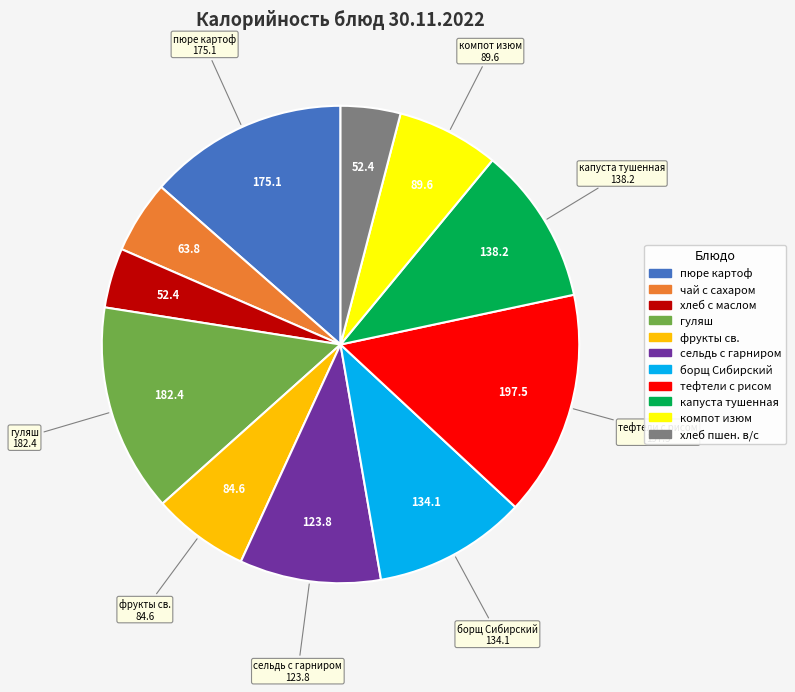

Is the sum of чай с сахаром and гуляш greater than half?

No